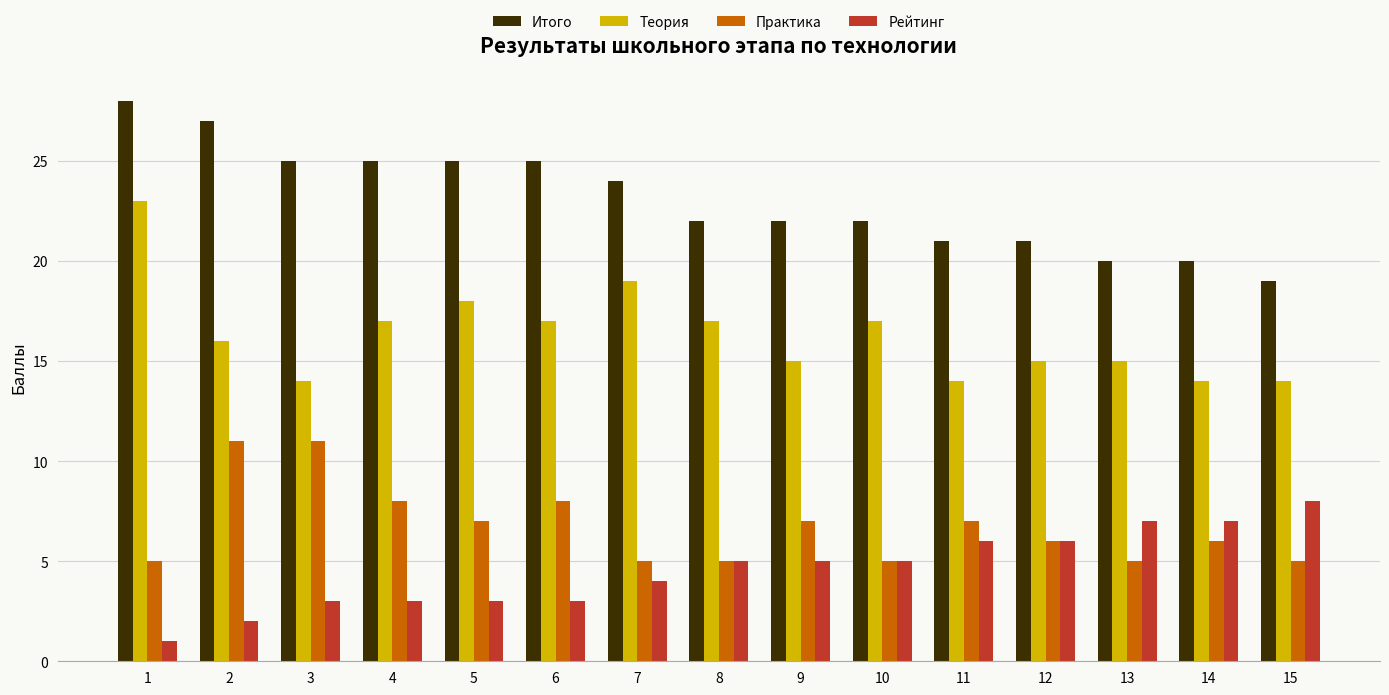

Is the value of Итого at 14 greater than the value of Практика at 5?

Yes